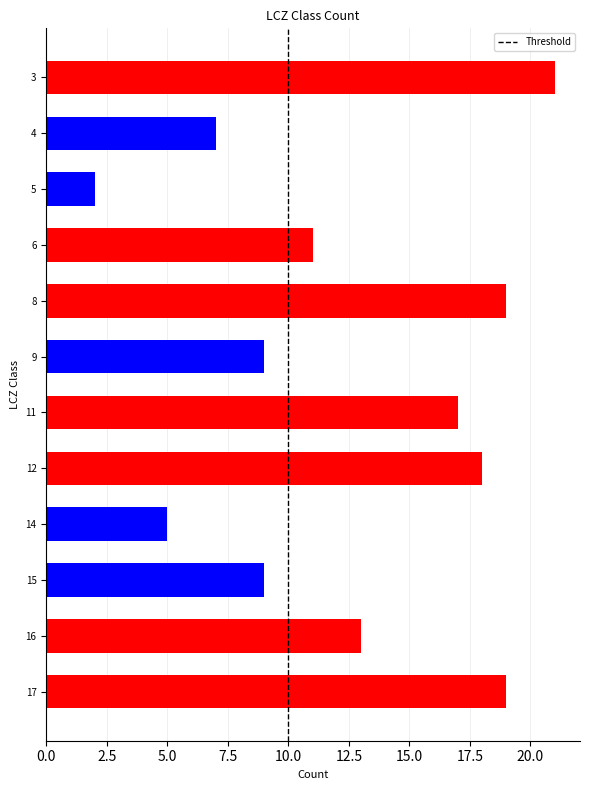

Which category has the lowest value across all series?

5